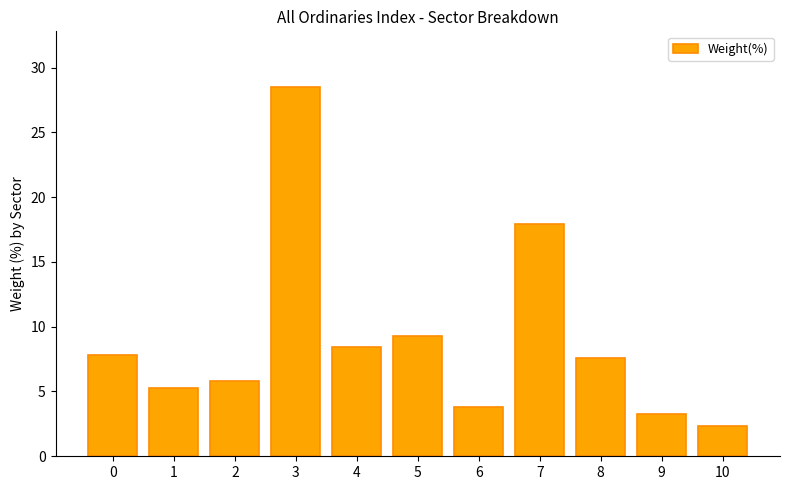

What is the value of the 8th bar from the left?

17.9